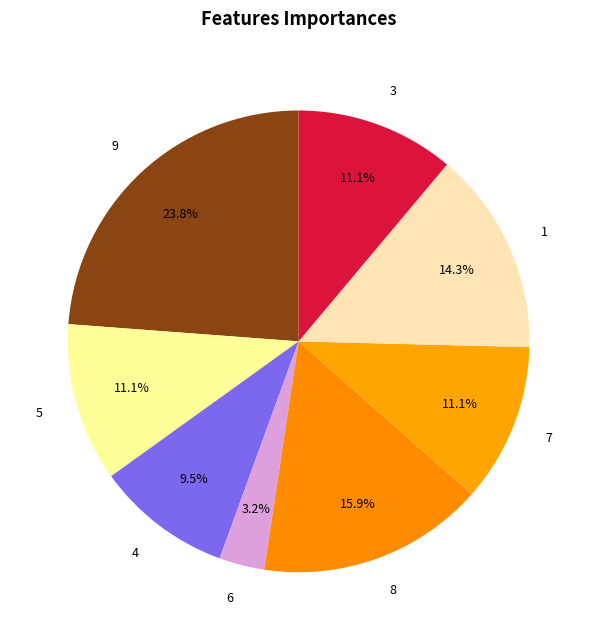

Is it true that 9 is 1% of the pie?

False